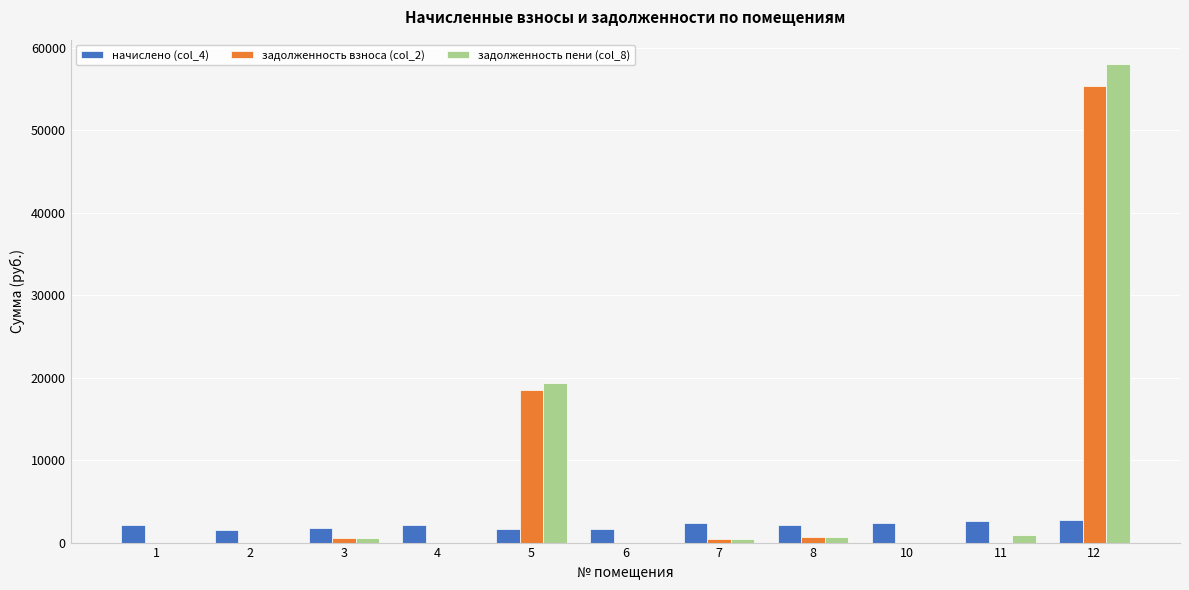

At which category is the sum across all series the highest?

12